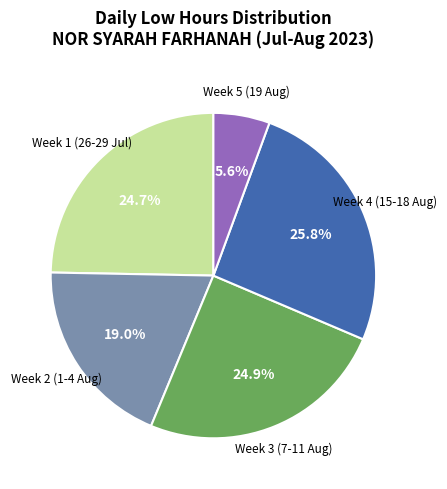

Is there a majority slice in this chart?

No